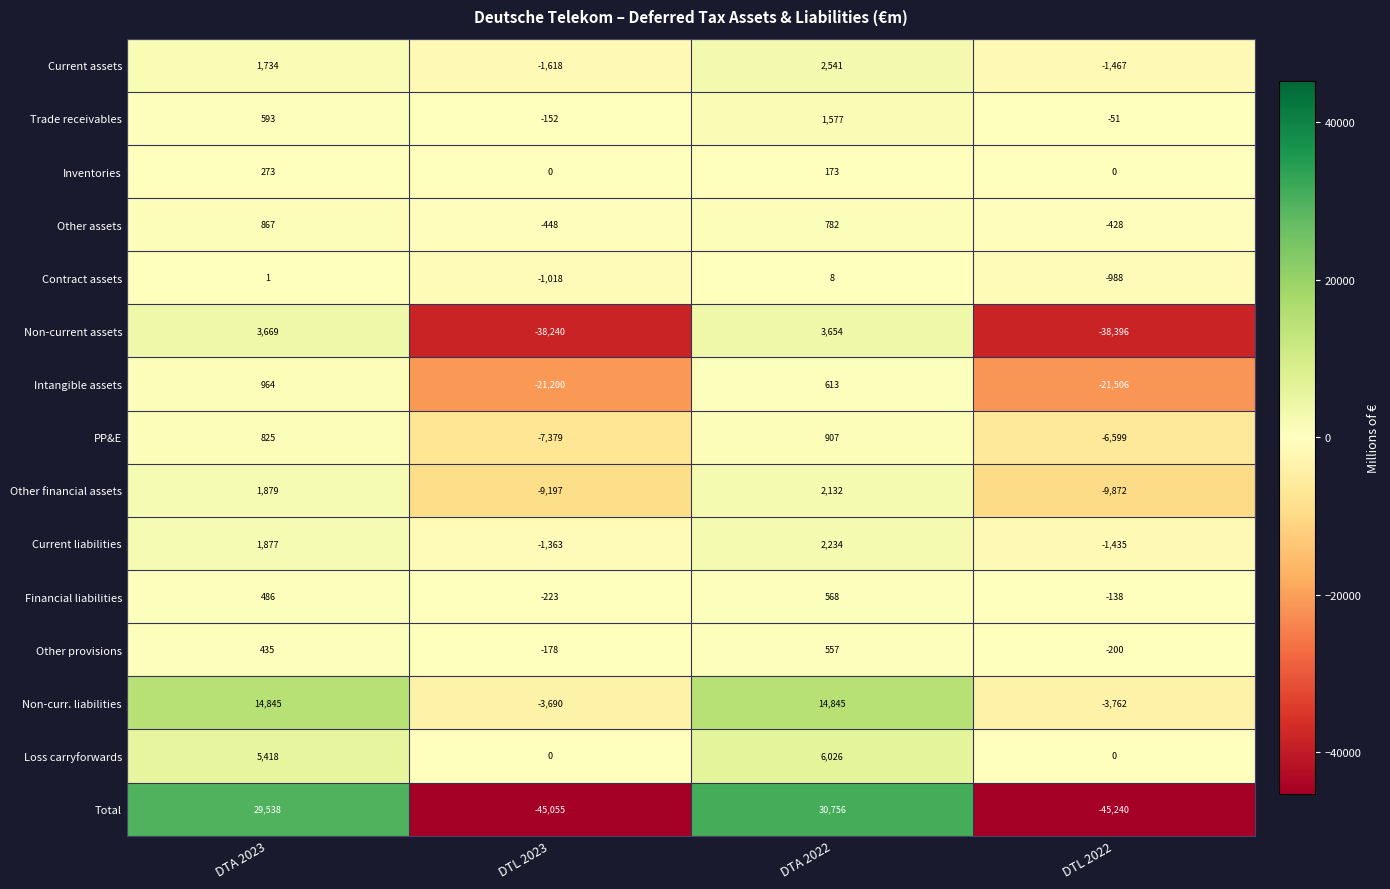

What is the total value across all series at DTL 2022?

-130082